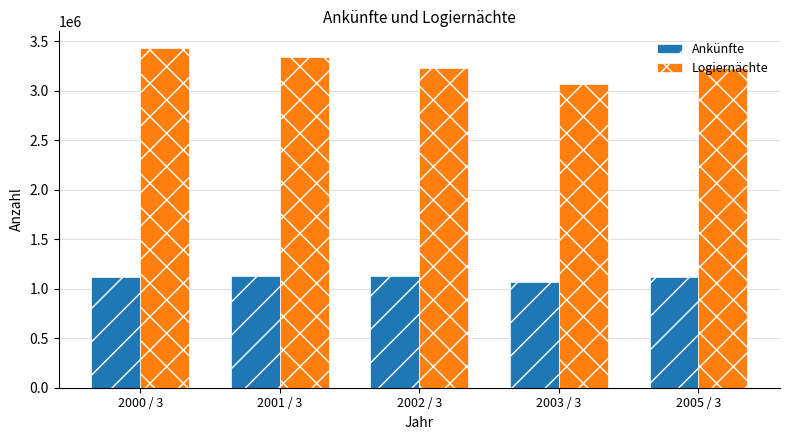

How many groups of bars are there?

5